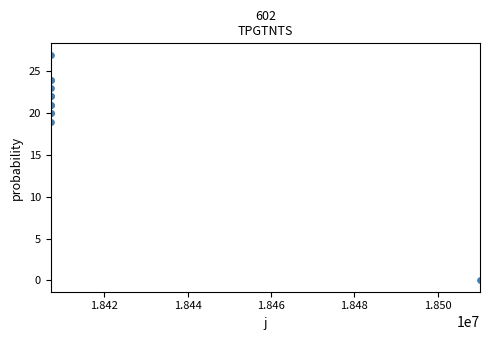

What Y value in the scatter plot is closest to 13?

19